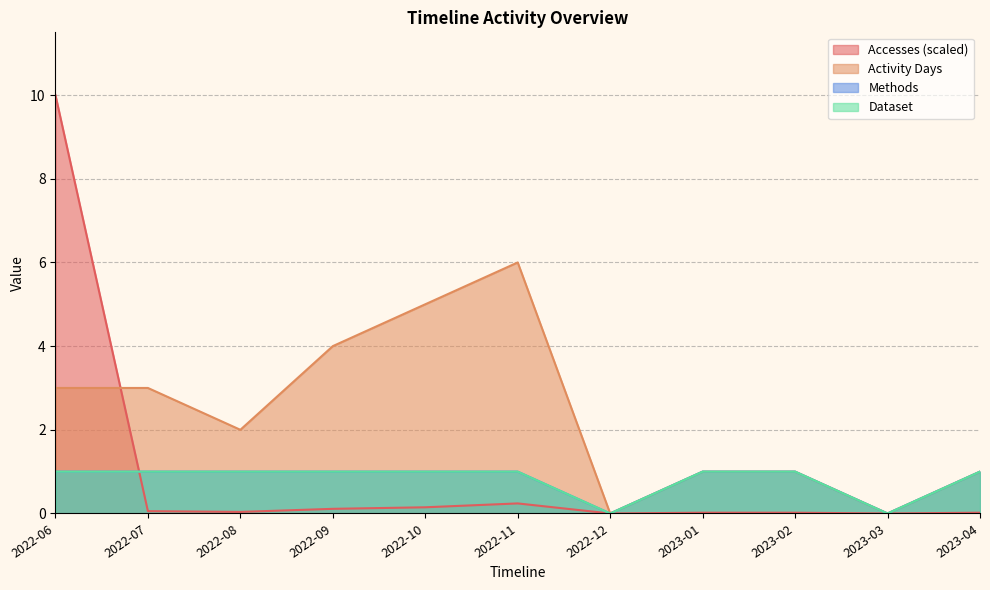

True or false: Methods and Activity Days cross at least once.

False